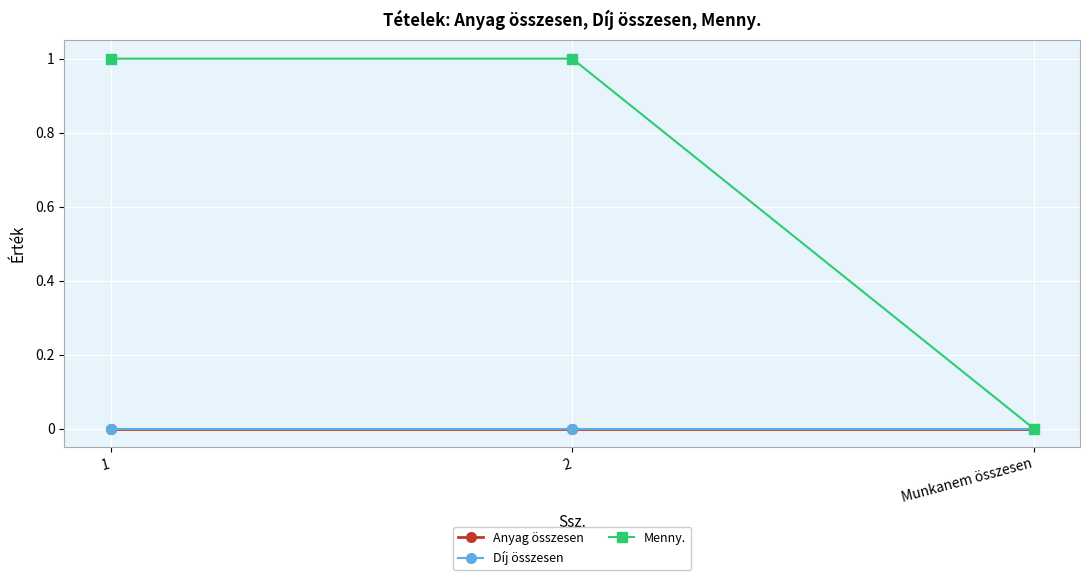

Reading right to left, list all the values displayed in this chart.

Anyag összesen: Munkanem összesen=0	2=0	1=0
Díj összesen: Munkanem összesen=0	2=0	1=0
Menny.: Munkanem összesen=0	2=1	1=1